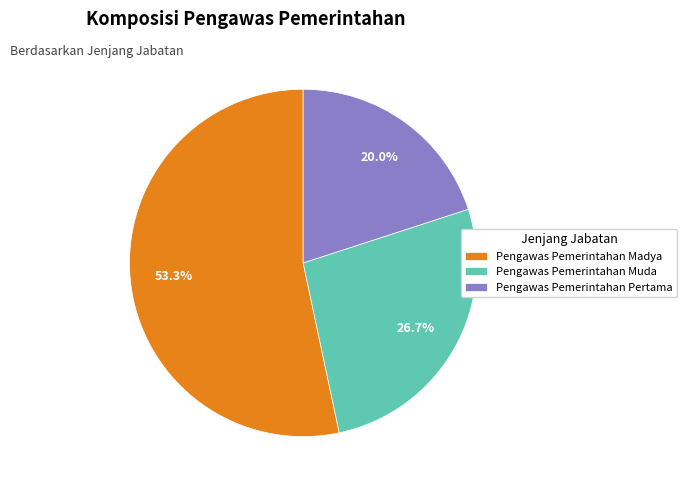

To the nearest percent, what portion does Pengawas Pemerintahan Madya represent?

53%